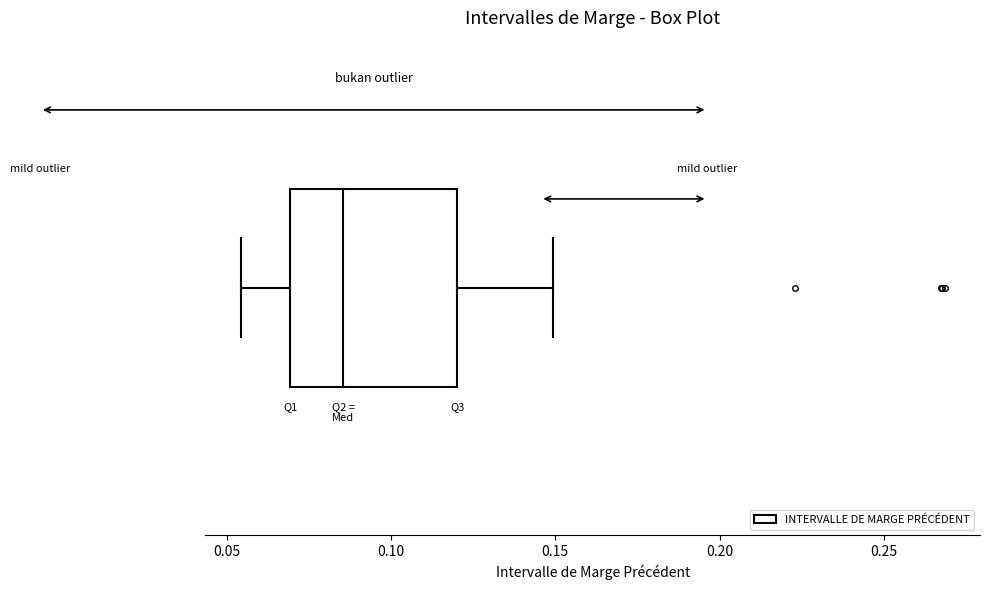

Read this box plot against the x-axis: the position of the median line, the range covered by the box, and the ends of both whiskers. The values are not printed on the chart, so give them approximately, as read against the axis.

median 0.085, box 0.070 to 0.120, whiskers 0.055 to 0.150